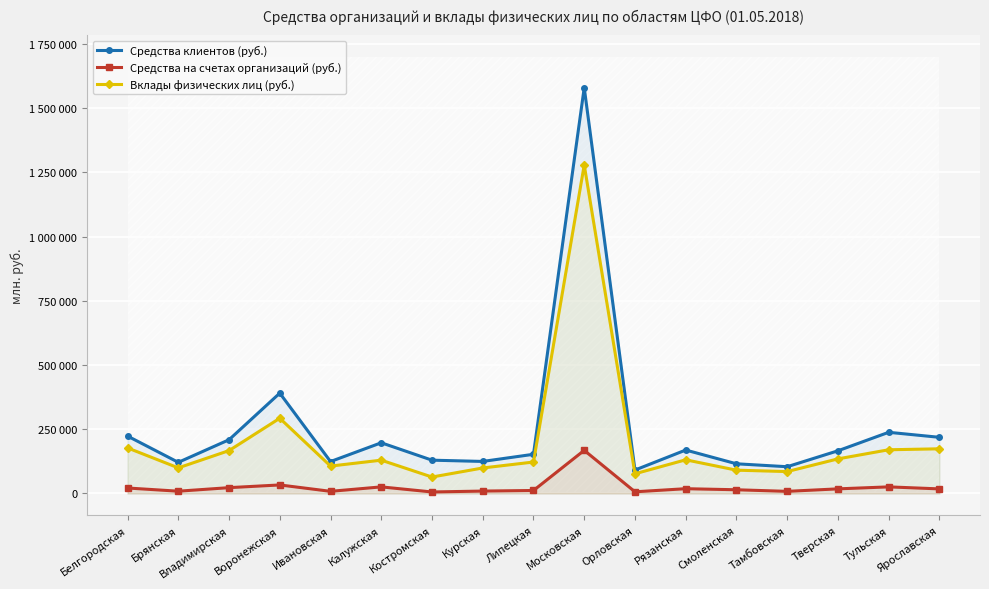

What position from the right is Ивановская?

13